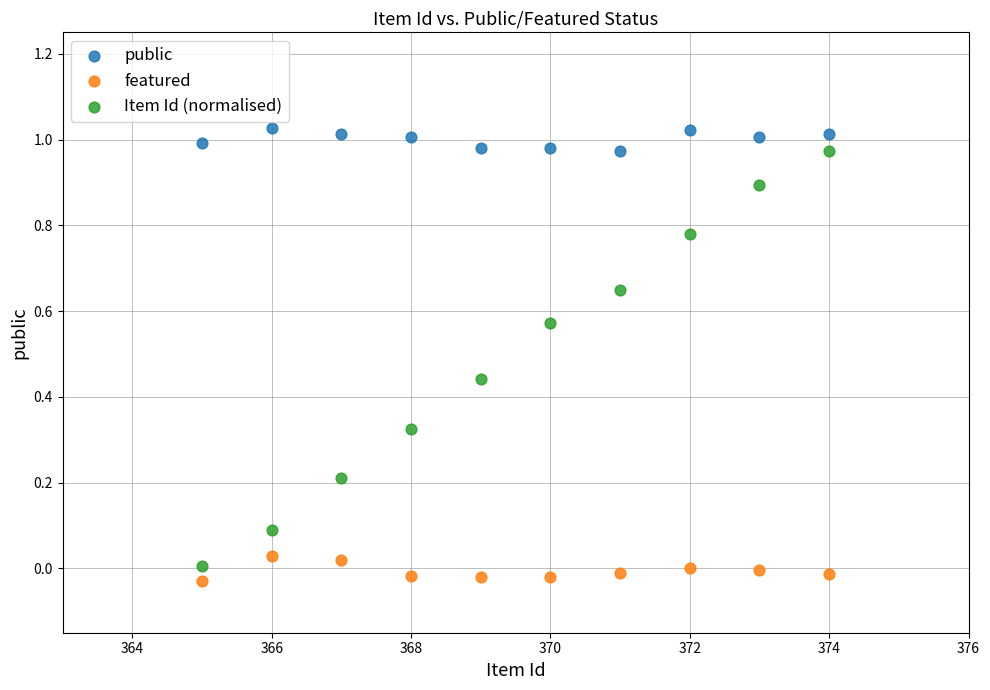

Which series reaches the maximum Y coordinate?

public